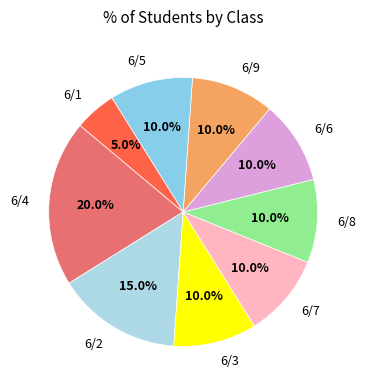

What percentage is NOT represented by 6/4?

80.0%